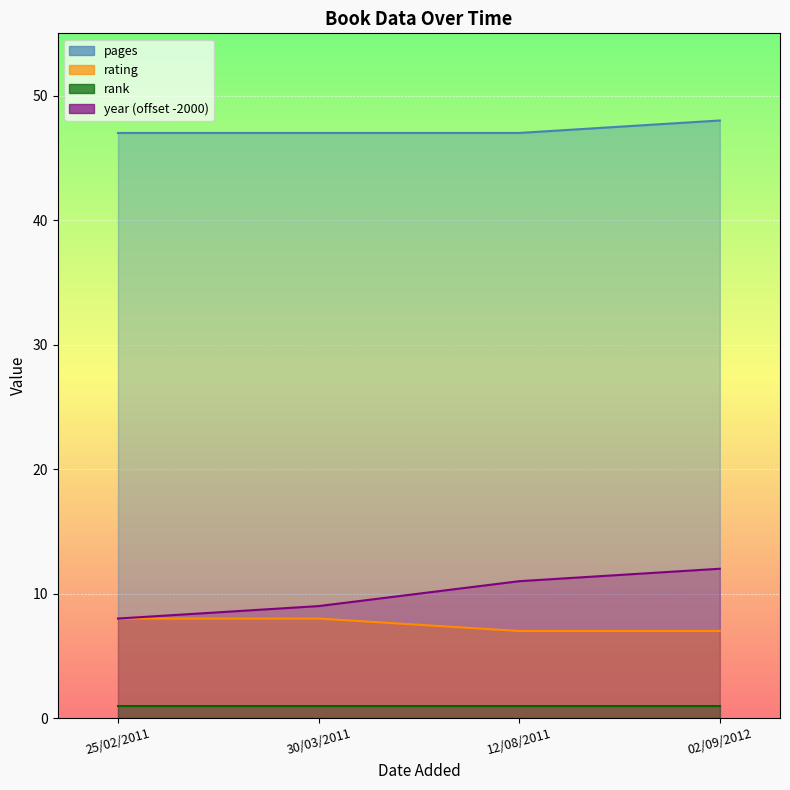

What is the total value across all series at 30/03/2011?

64